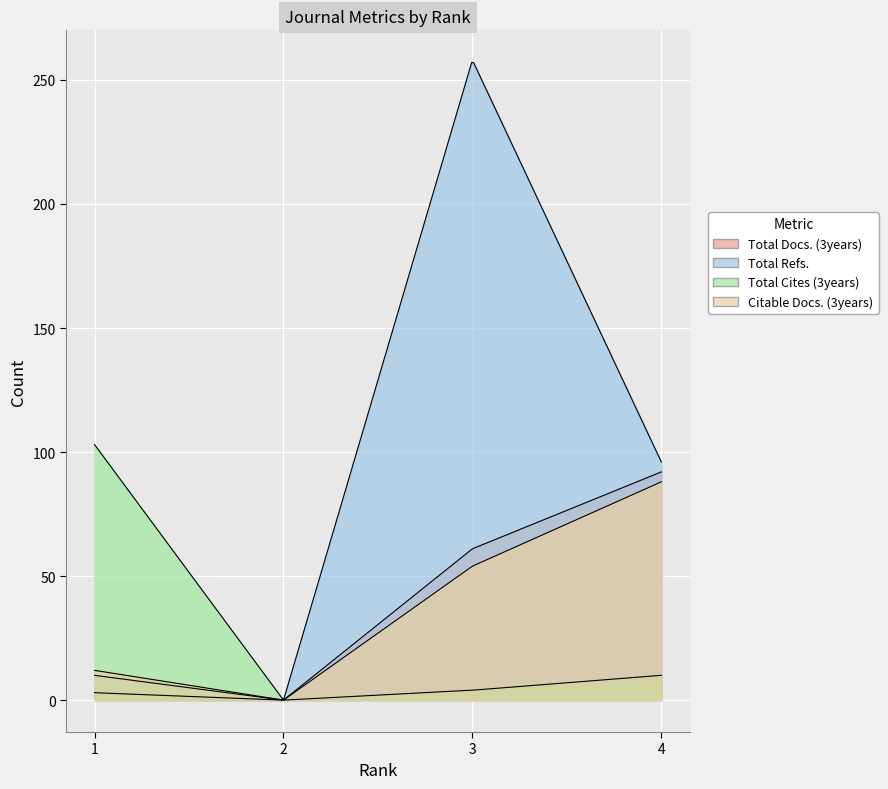

How many lines are shown in the chart?

4